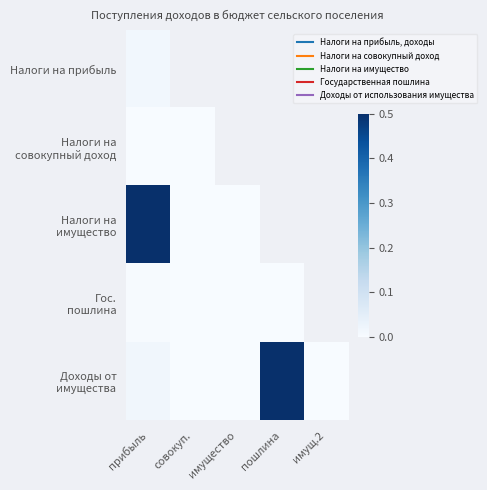

At which category is the sum across all series the highest?

прибыль